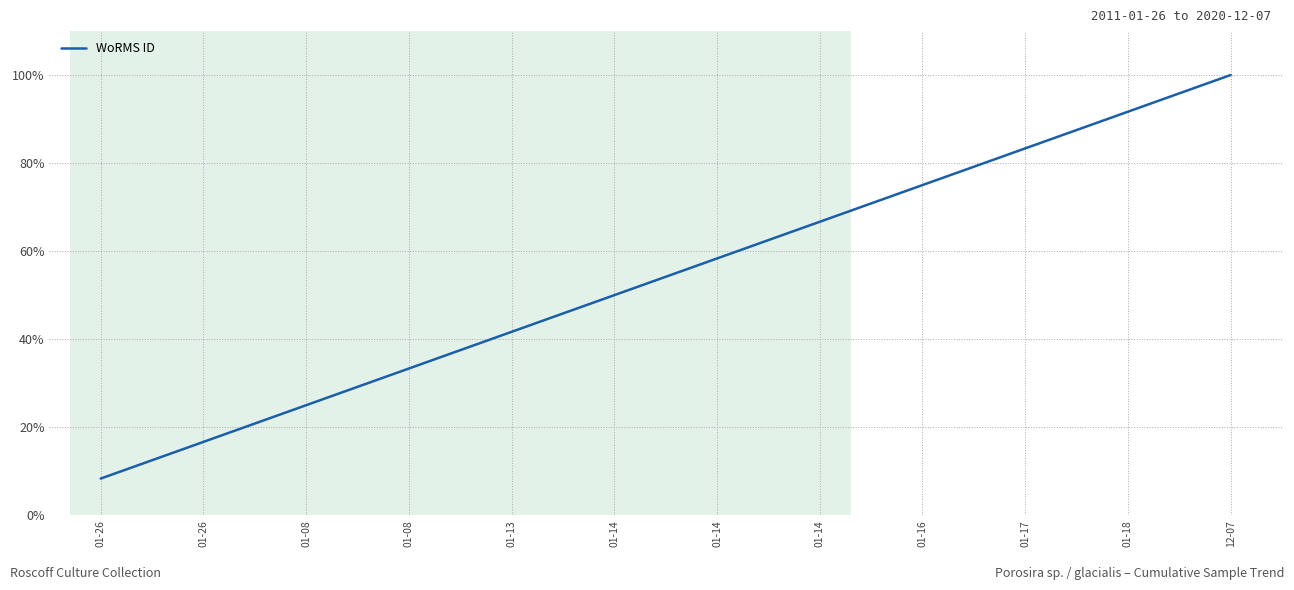

Reading left to right, extract all data points from this chart.

0.1	0.2	0.2	0.3	0.4	0.5	0.6	0.7	0.8	0.8	0.9	1.0